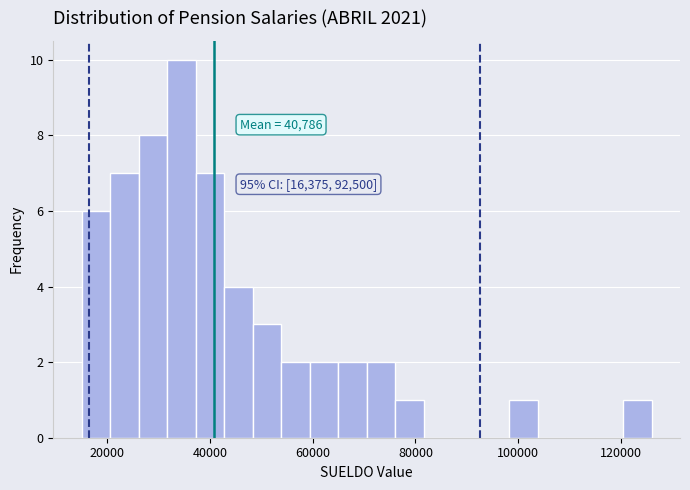

Around what value on the x-axis is the tallest bar? Give the approximate position of its centre, as read against the axis.

34000